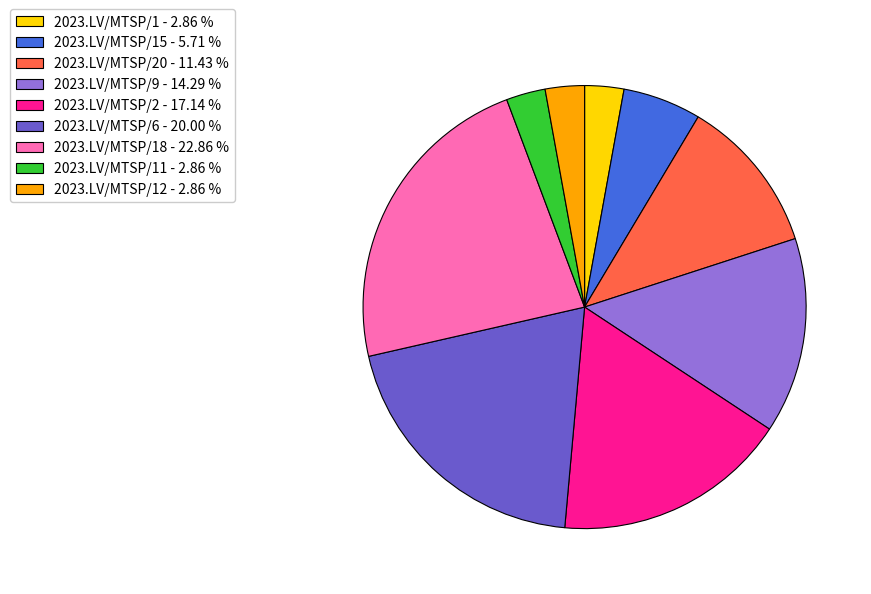

Approximately how many times larger is the value at 2023.LV/MTSP/9 - 14.29 % compared to 2023.LV/MTSP/15 - 5.71 %?

2.5